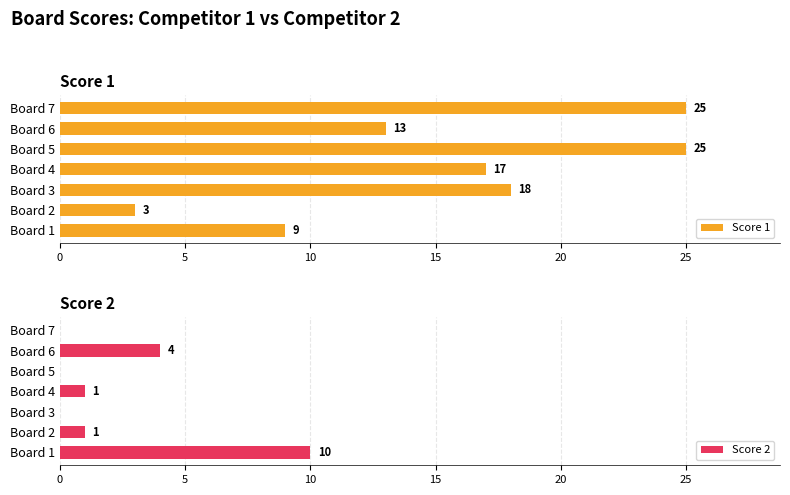

The value of Score 2 at Board 1 is 10. True or false?

True